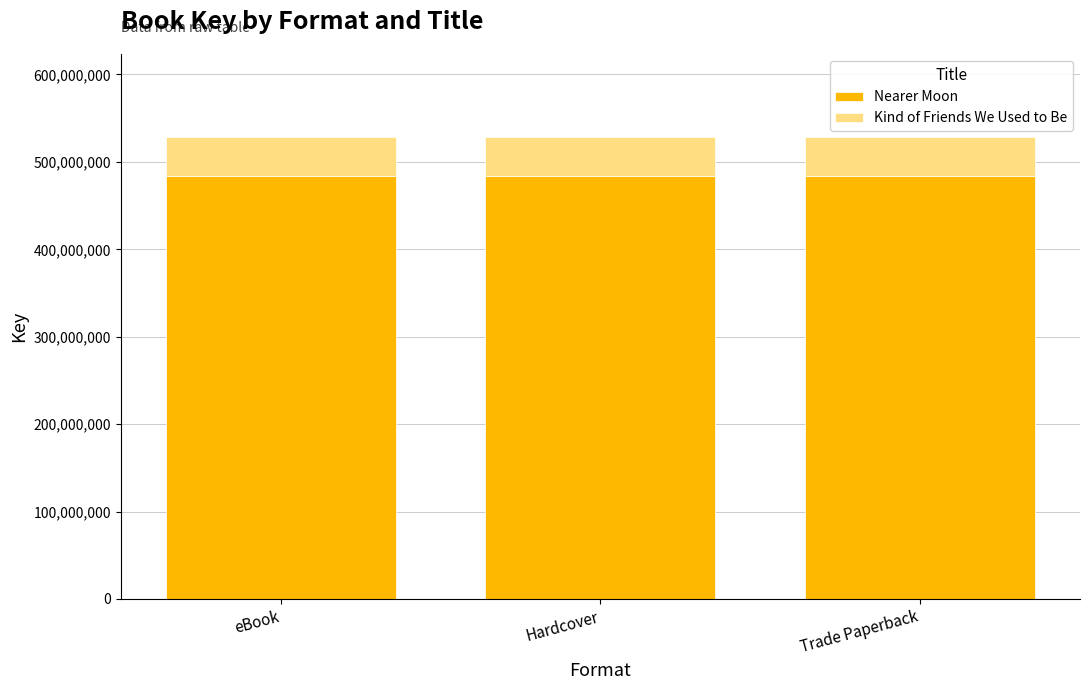

What is the highest value of the Nearer Moon series?

483701792